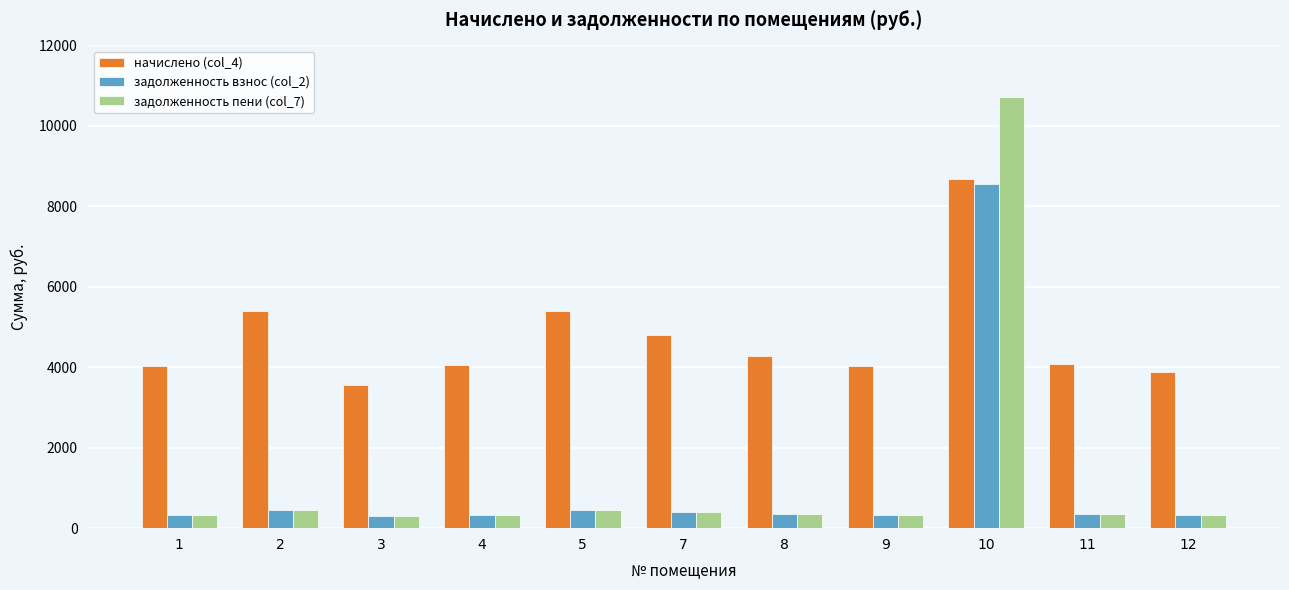

What are all the series names shown in the legend?

начислено (col_4), задолженность взнос (col_2), задолженность пени (col_7)